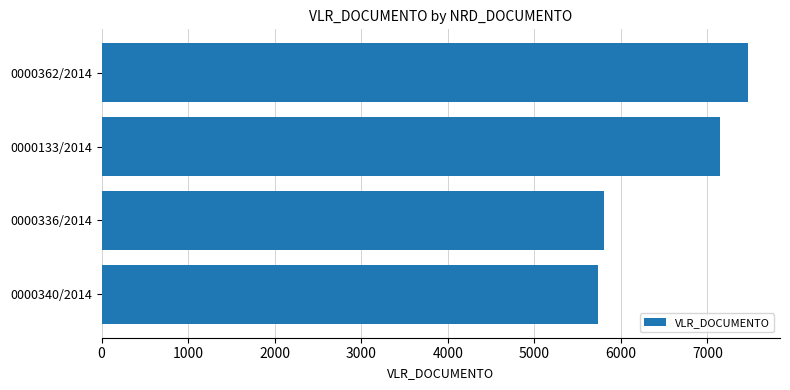

How many series are shown in this chart?

1